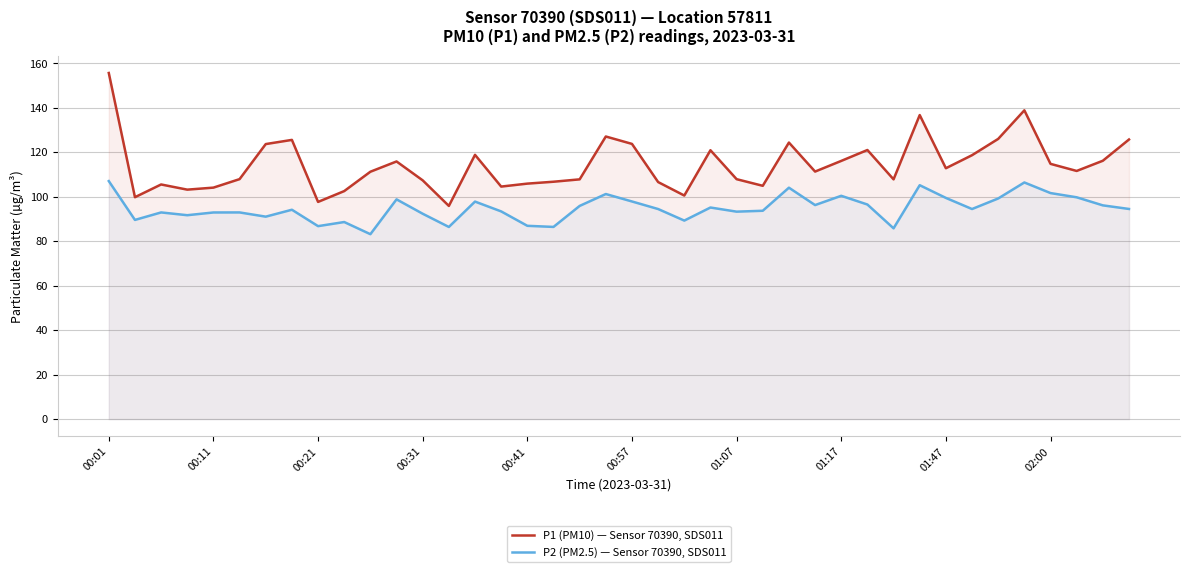

Rank the series by their maximum value, from highest to lowest.

P1 (PM10) — Sensor 70390, SDS011, P2 (PM2.5) — Sensor 70390, SDS011